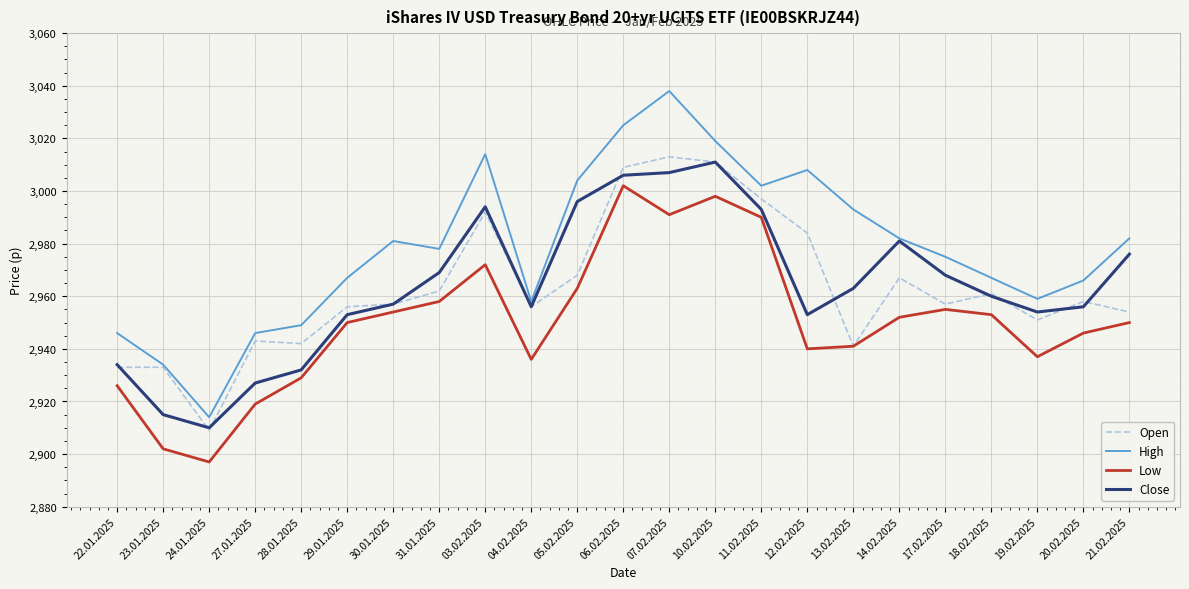

Reading right to left, transcribe all the data shown in this chart.

Open: 21.02.2025=2954	20.02.2025=2958	19.02.2025=2951	18.02.2025=2961	17.02.2025=2957	14.02.2025=2967	13.02.2025=2941	12.02.2025=2984	11.02.2025=2997	10.02.2025=3011	07.02.2025=3013	06.02.2025=3009	05.02.2025=2968	04.02.2025=2956	03.02.2025=2992	31.01.2025=2962	30.01.2025=2957	29.01.2025=2956	28.01.2025=2942	27.01.2025=2943	24.01.2025=2909	23.01.2025=2933	22.01.2025=2933
High: 21.02.2025=2982	20.02.2025=2966	19.02.2025=2959	18.02.2025=2967	17.02.2025=2975	14.02.2025=2982	13.02.2025=2993	12.02.2025=3008	11.02.2025=3002	10.02.2025=3019	07.02.2025=3038	06.02.2025=3025	05.02.2025=3004	04.02.2025=2958	03.02.2025=3014	31.01.2025=2978	30.01.2025=2981	29.01.2025=2967	28.01.2025=2949	27.01.2025=2946	24.01.2025=2914	23.01.2025=2934	22.01.2025=2946
Low: 21.02.2025=2950	20.02.2025=2946	19.02.2025=2937	18.02.2025=2953	17.02.2025=2955	14.02.2025=2952	13.02.2025=2941	12.02.2025=2940	11.02.2025=2990	10.02.2025=2998	07.02.2025=2991	06.02.2025=3002	05.02.2025=2963	04.02.2025=2936	03.02.2025=2972	31.01.2025=2958	30.01.2025=2954	29.01.2025=2950	28.01.2025=2929	27.01.2025=2919	24.01.2025=2897	23.01.2025=2902	22.01.2025=2926
Close: 21.02.2025=2976	20.02.2025=2956	19.02.2025=2954	18.02.2025=2960	17.02.2025=2968	14.02.2025=2981	13.02.2025=2963	12.02.2025=2953	11.02.2025=2993	10.02.2025=3011	07.02.2025=3007	06.02.2025=3006	05.02.2025=2996	04.02.2025=2956	03.02.2025=2994	31.01.2025=2969	30.01.2025=2957	29.01.2025=2953	28.01.2025=2932	27.01.2025=2927	24.01.2025=2910	23.01.2025=2915	22.01.2025=2934